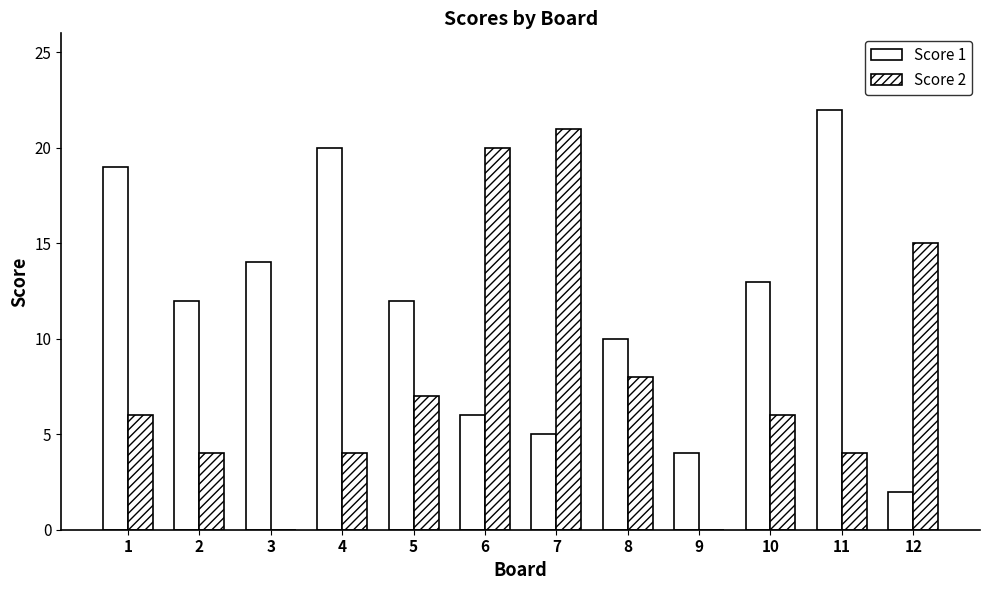

Between 10 and 9, which is larger?

10